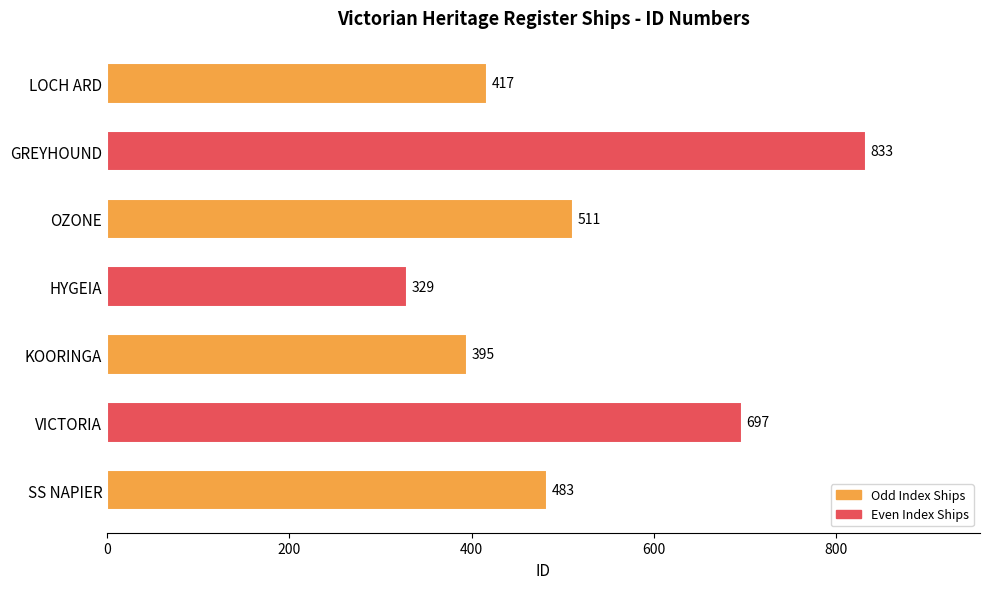

Reading bottom to top, transcribe all the data shown in this chart.

483	697	395	329	511	833	417